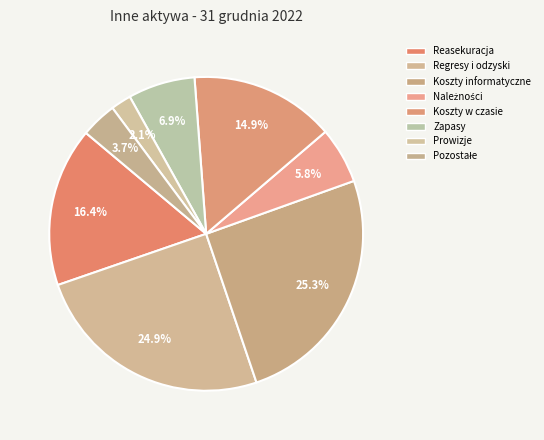

How many segments does this pie chart have?

8